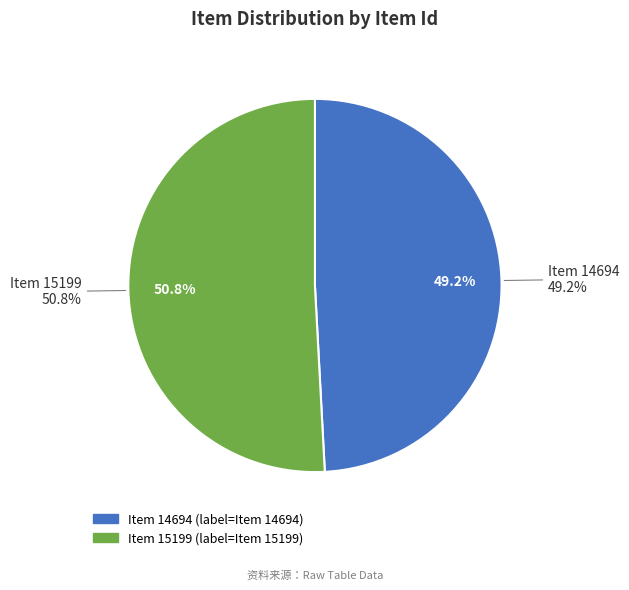

Which category accounts for the majority?

Item 15199